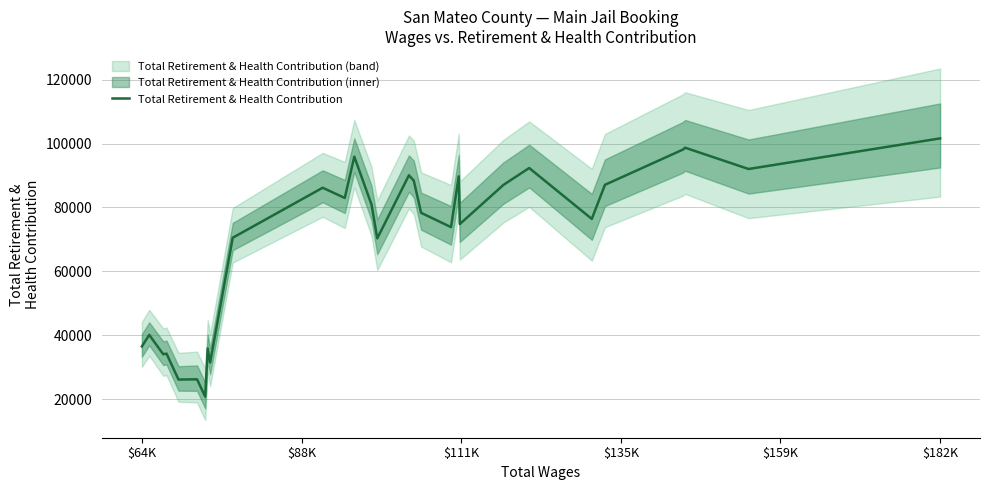

What is the minimum value for Total Retirement & Health Contribution?

20748